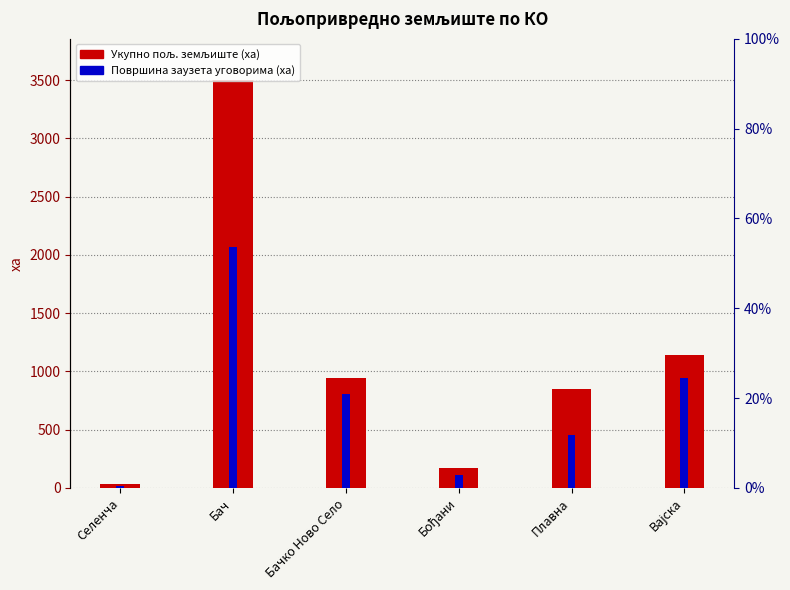

Reading right to left, extract all data points from this chart.

Укупно пољ. земљиште: Вајска=1137.3	Плавна=848.6	Бођани=167.9	Бачко Ново Село=944.3	Бач=3505.6	Селенча=33.1
Површина заузета уговорима: Вајска=947.6	Плавна=451.6	Бођани=107.8	Бачко Ново Село=810.8	Бач=2068.6	Селенча=17.5